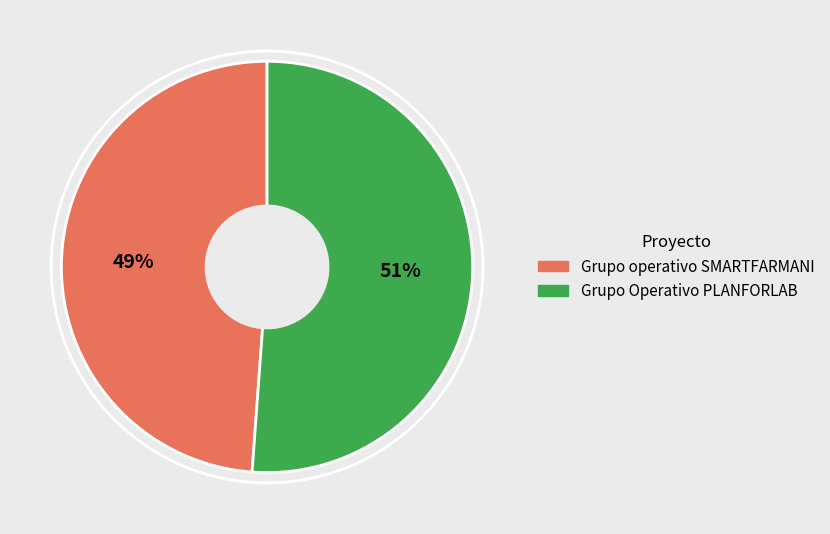

Is there a majority slice in this chart?

Yes